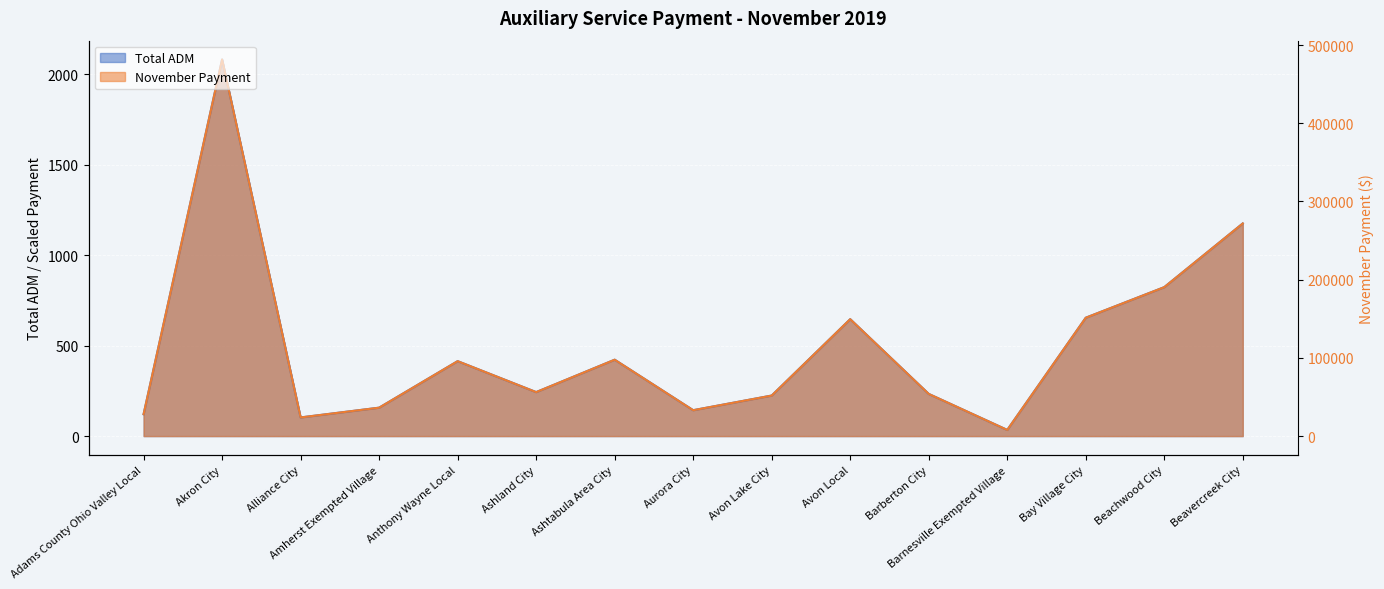

Which category has the lowest value in the November Payment series?

Barnesville Exempted Village